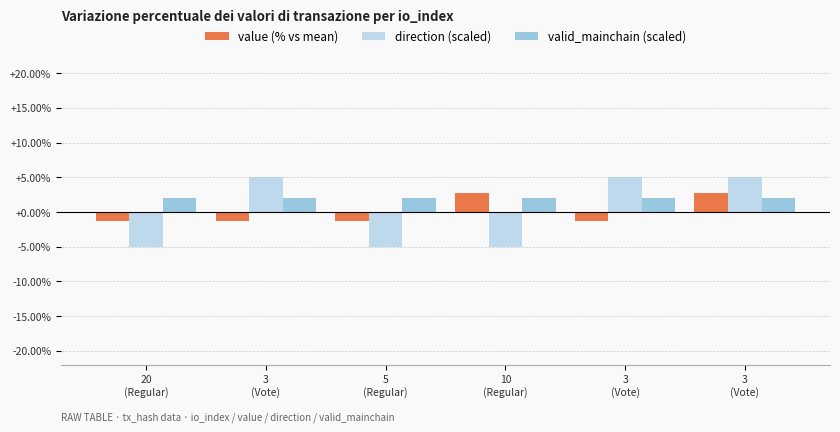

Reading right to left, what are all the values shown in this chart?

value (% vs mean): 3
(Vote)=2.7	3
(Vote)=-1.3	10
(Regular)=2.7	5
(Regular)=-1.3	3
(Vote)=-1.4	20
(Regular)=-1.4
direction (scaled): 3
(Vote)=5.0	3
(Vote)=5.0	10
(Regular)=-5.0	5
(Regular)=-5.0	3
(Vote)=5.0	20
(Regular)=-5.0
valid_mainchain (scaled): 3
(Vote)=2.0	3
(Vote)=2.0	10
(Regular)=2.0	5
(Regular)=2.0	3
(Vote)=2.0	20
(Regular)=2.0